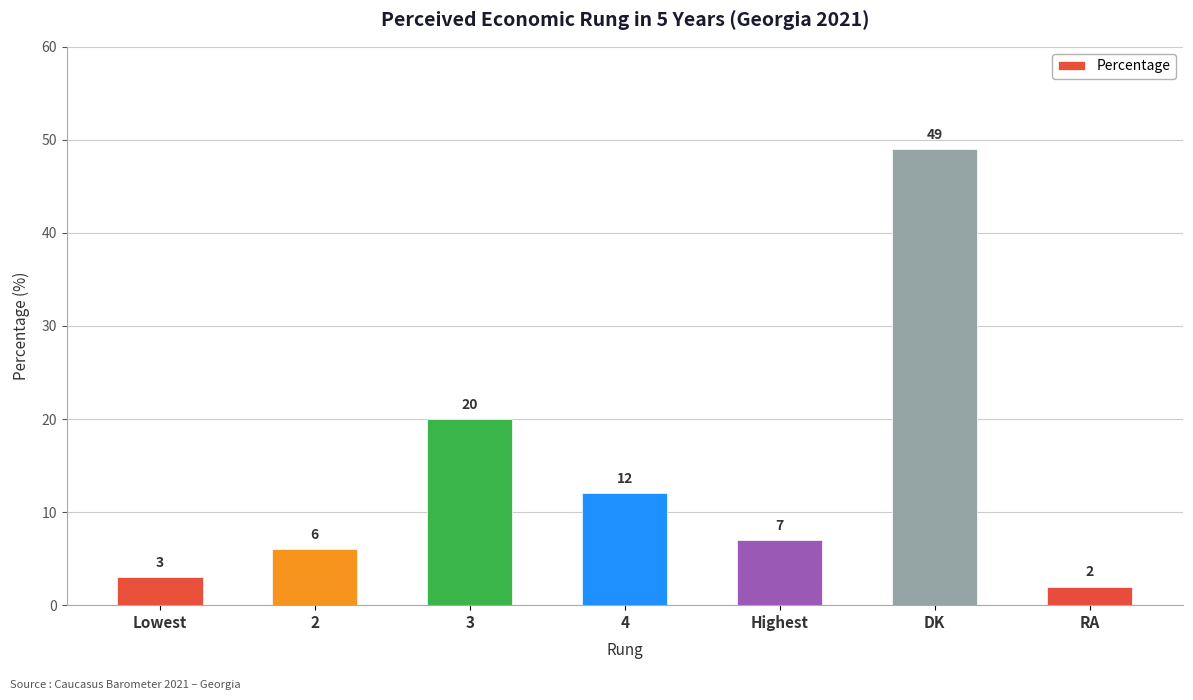

The value at RA is 2. True or false?

True